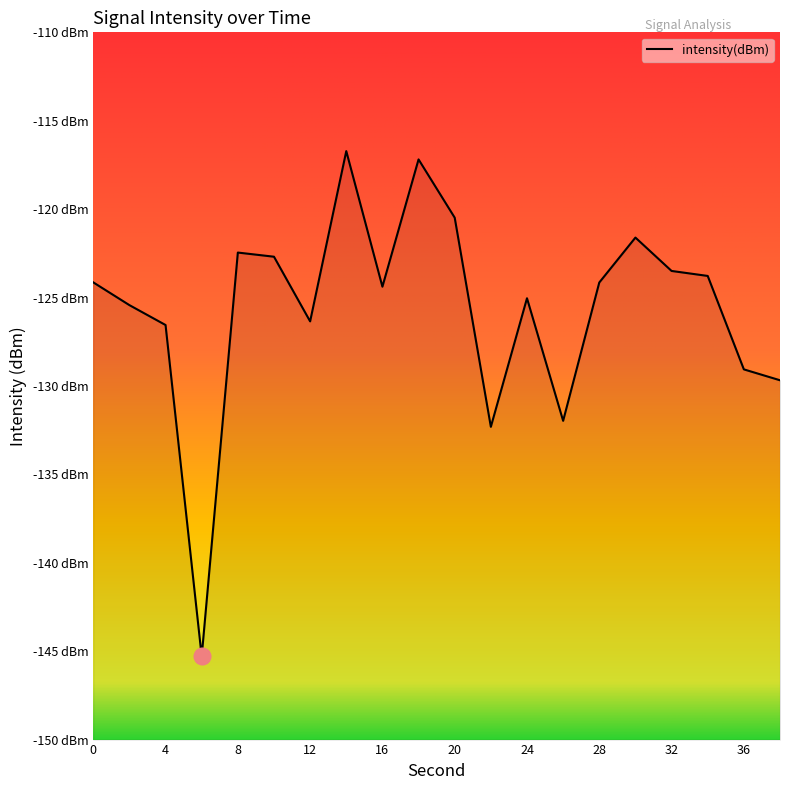

At which category does the data reach its first local peak?

8